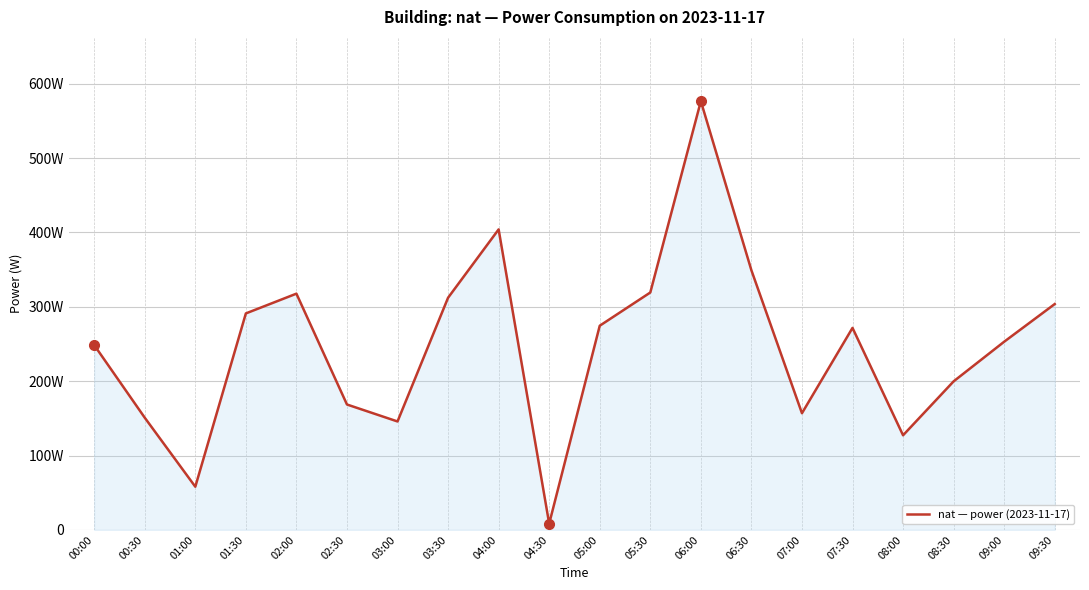

Does the chart have visible grid lines?

Yes